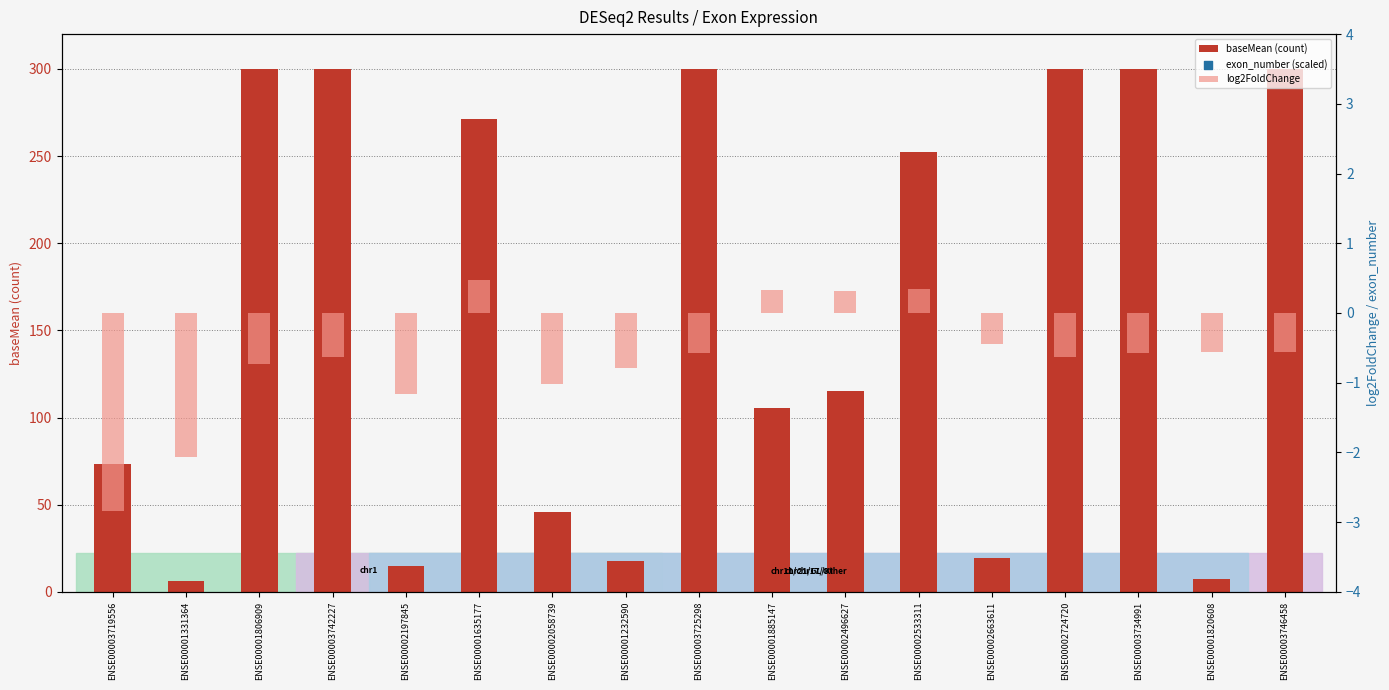

Which series has the largest total across all categories?

baseMean (count)